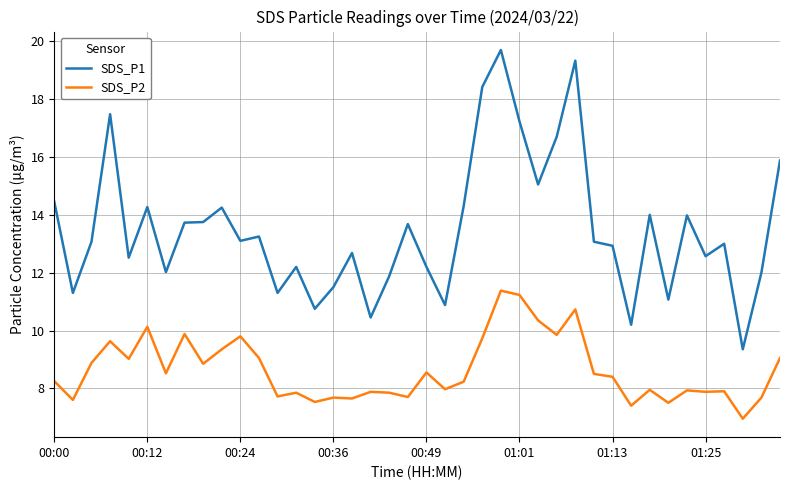

True or false: SDS_P2 and SDS_P1 intersect in this chart.

False